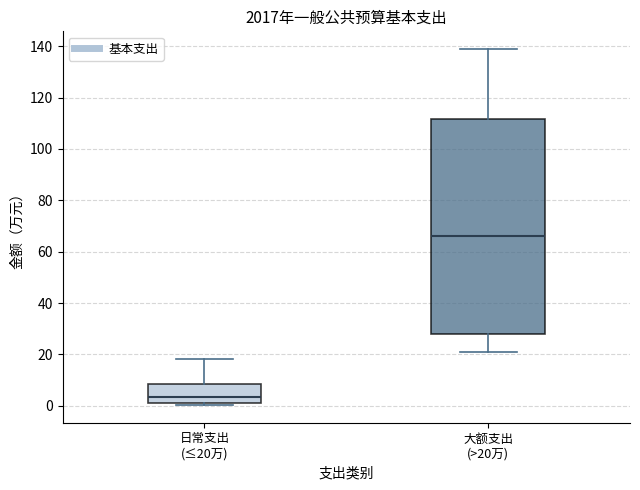

Which box is the tallest, from its lower edge to its upper edge?

大额支出 (>20万)